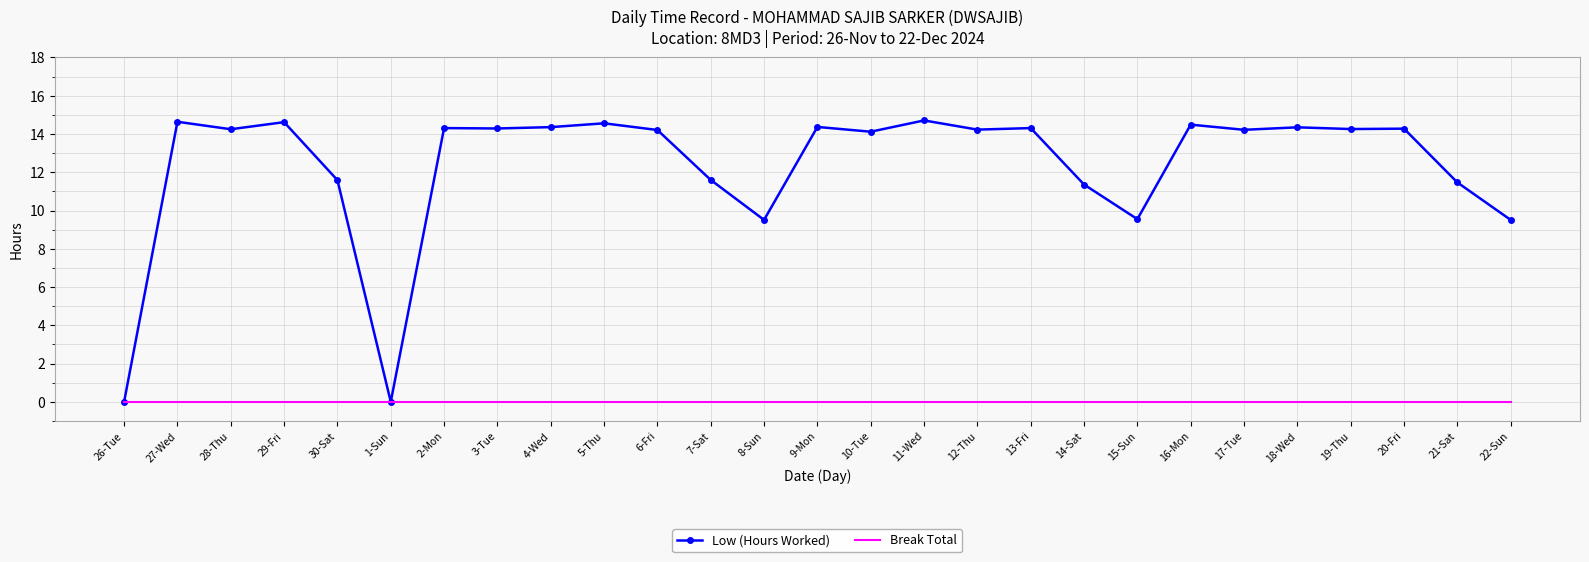

True or false: Break Total has a value of 0.0 at 7-Sat.

True